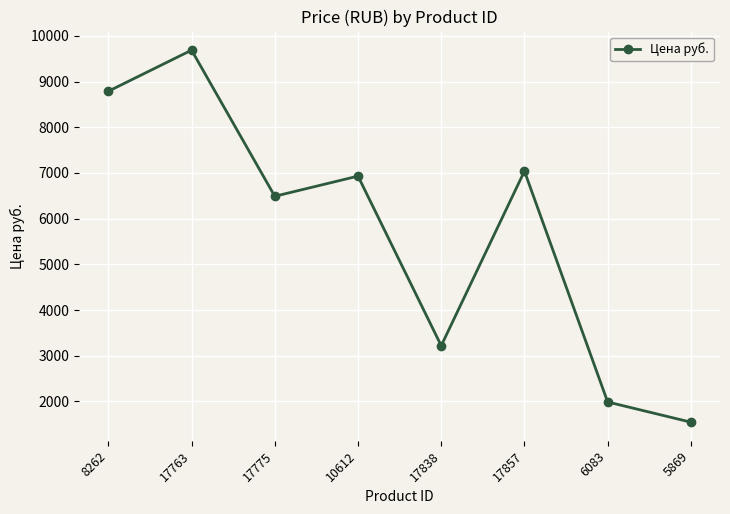

What is the difference between the values at 17857 and 17763?

2647